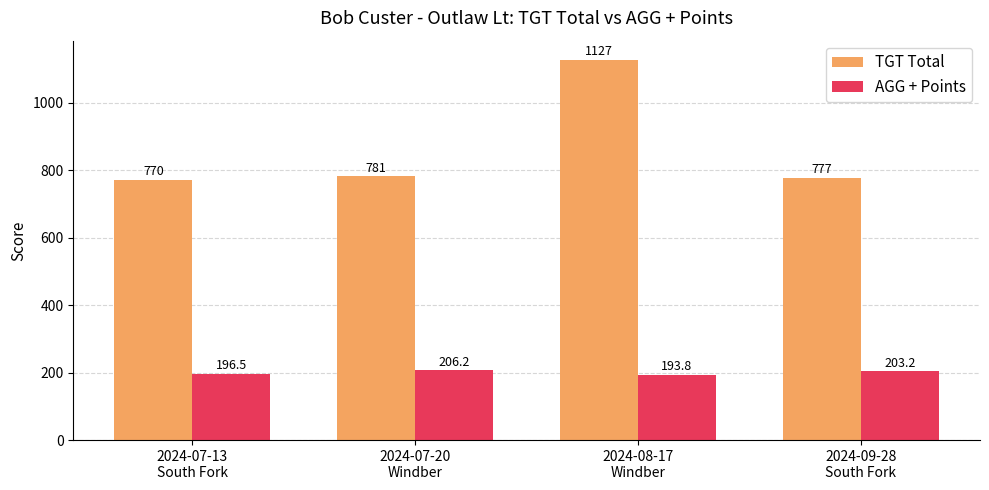

Which series has the widest spread of values?

TGT Total